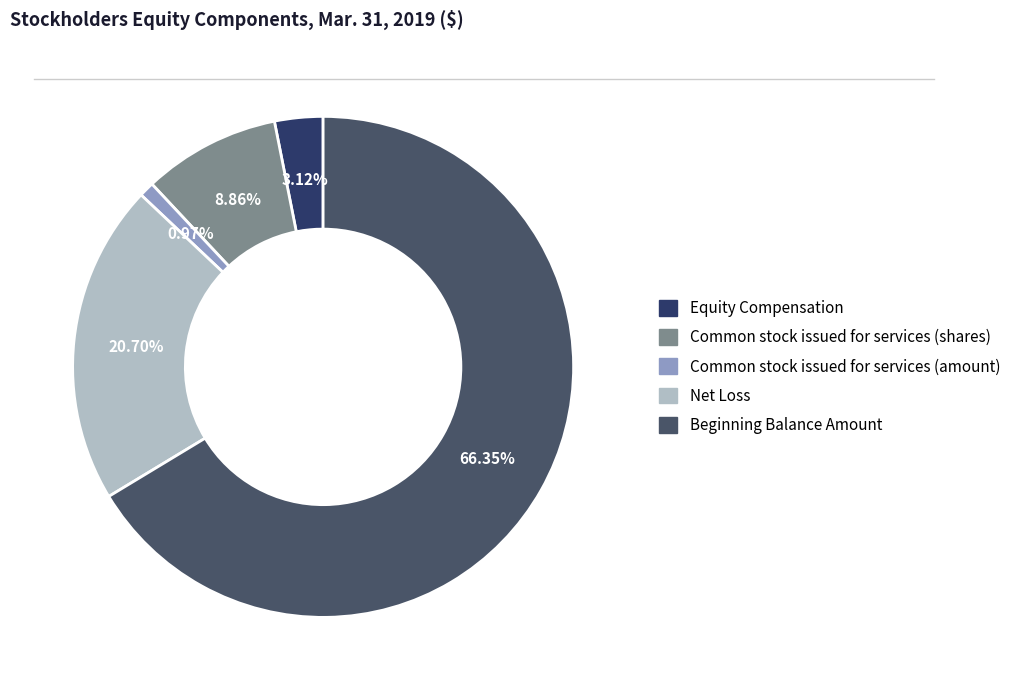

Between Common stock issued for services (shares) and Common stock issued for services (amount), which is larger?

Common stock issued for services (shares)